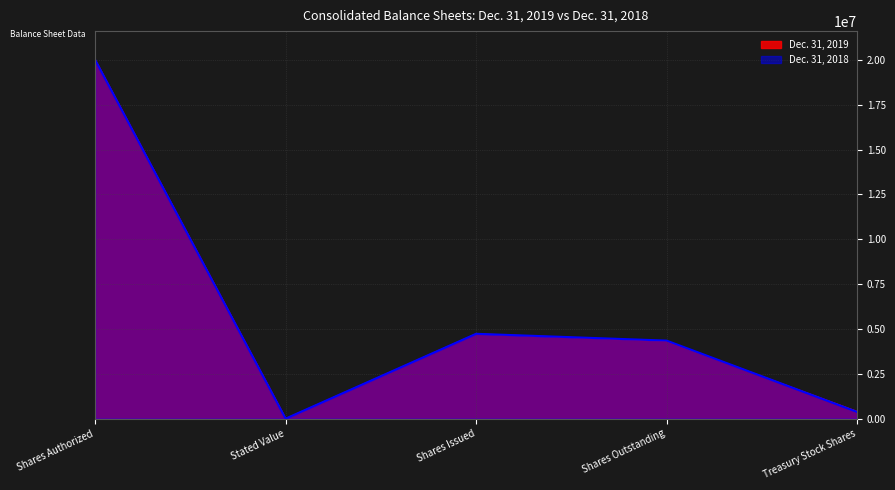

What is the label of the 4th point from the left?

Shares Outstanding